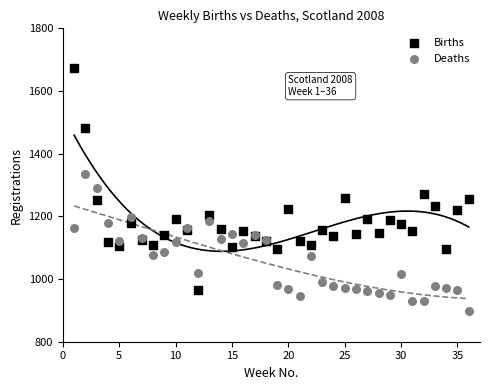

Which series reaches the minimum Y coordinate?

Deaths